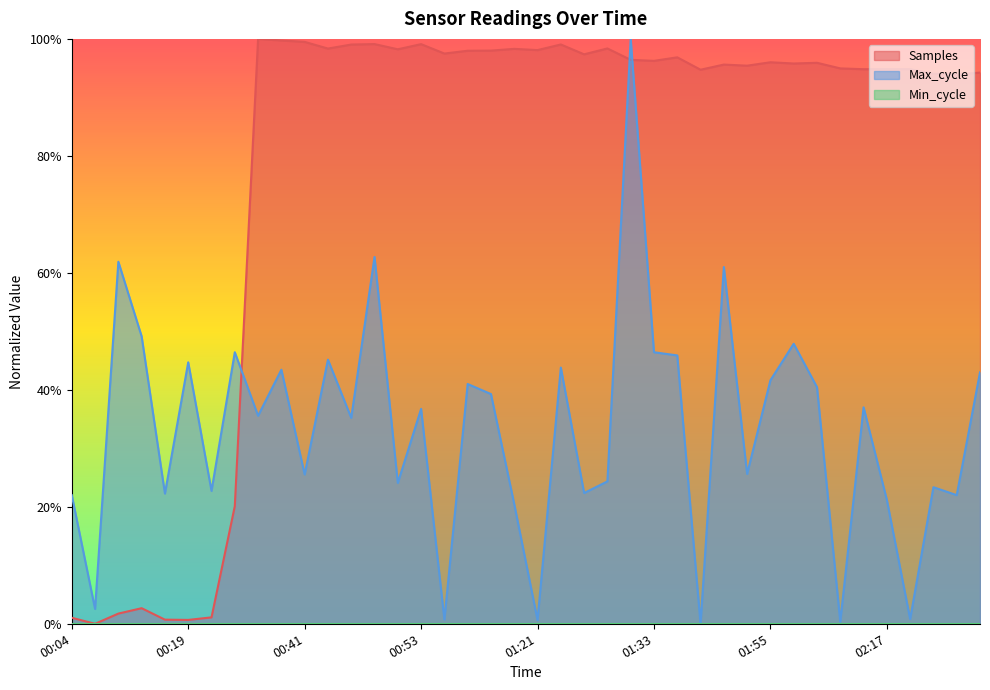

True or false: Max_cycle has more than 1 interior local peaks.

True